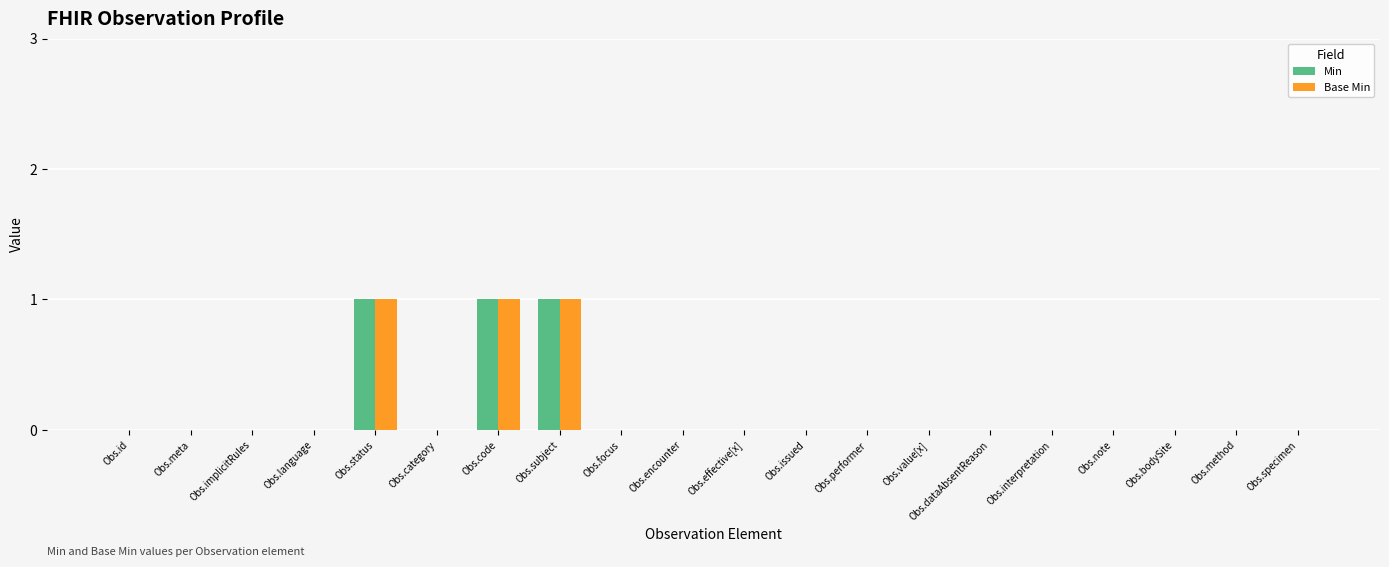

Is it true that Min equals 1 at Obs.value[x]?

False